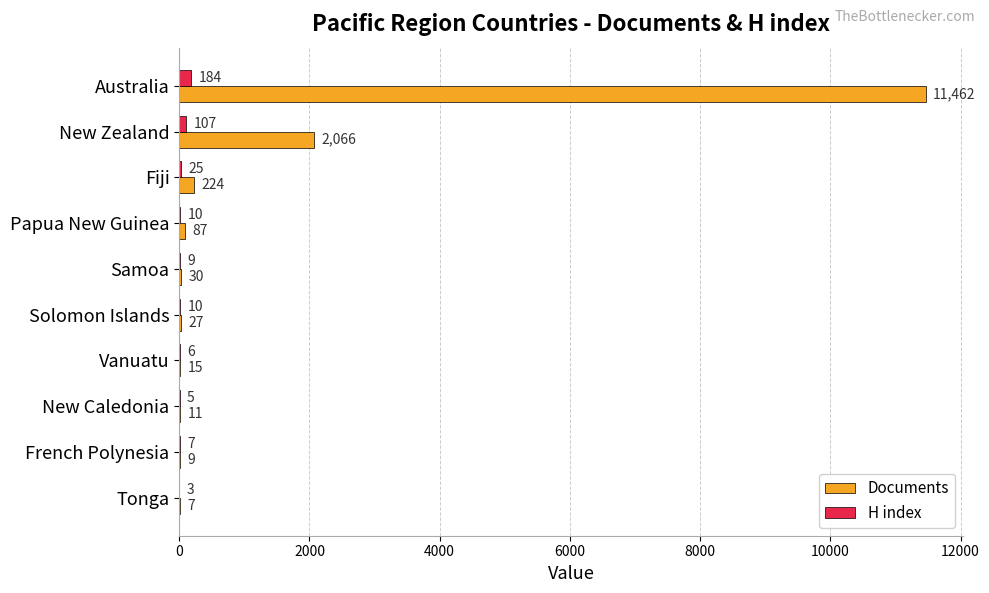

What is the sum of the Documents values at Papua New Guinea and New Caledonia?

98